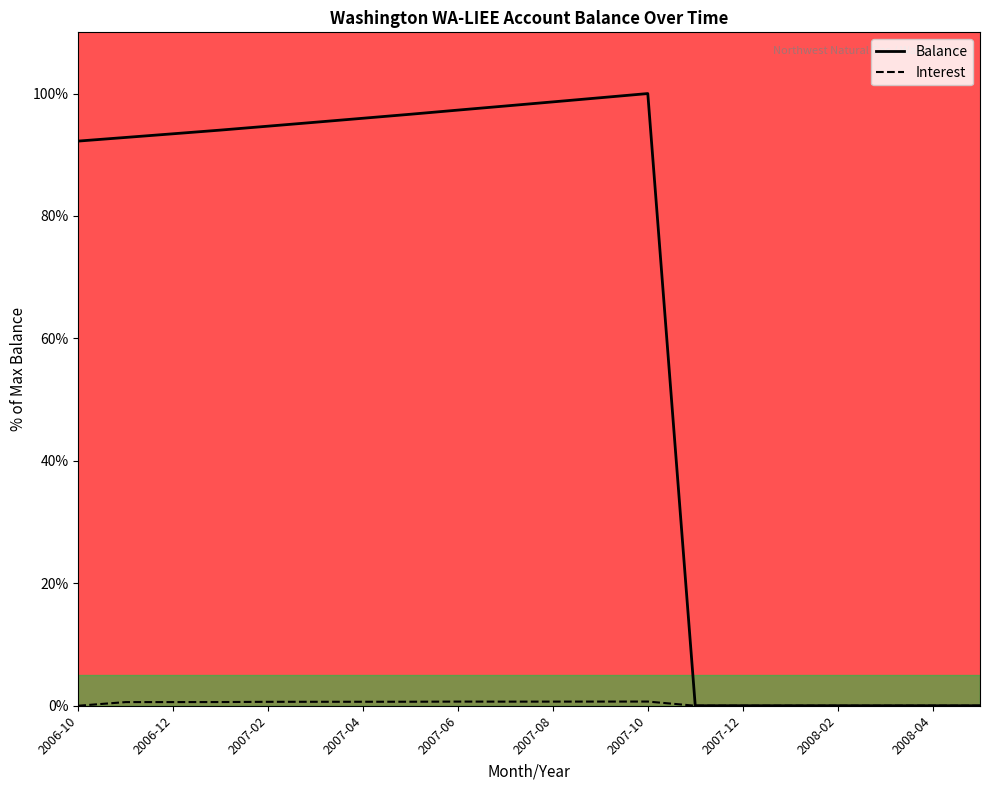

What position from the right is 2007-04?

14